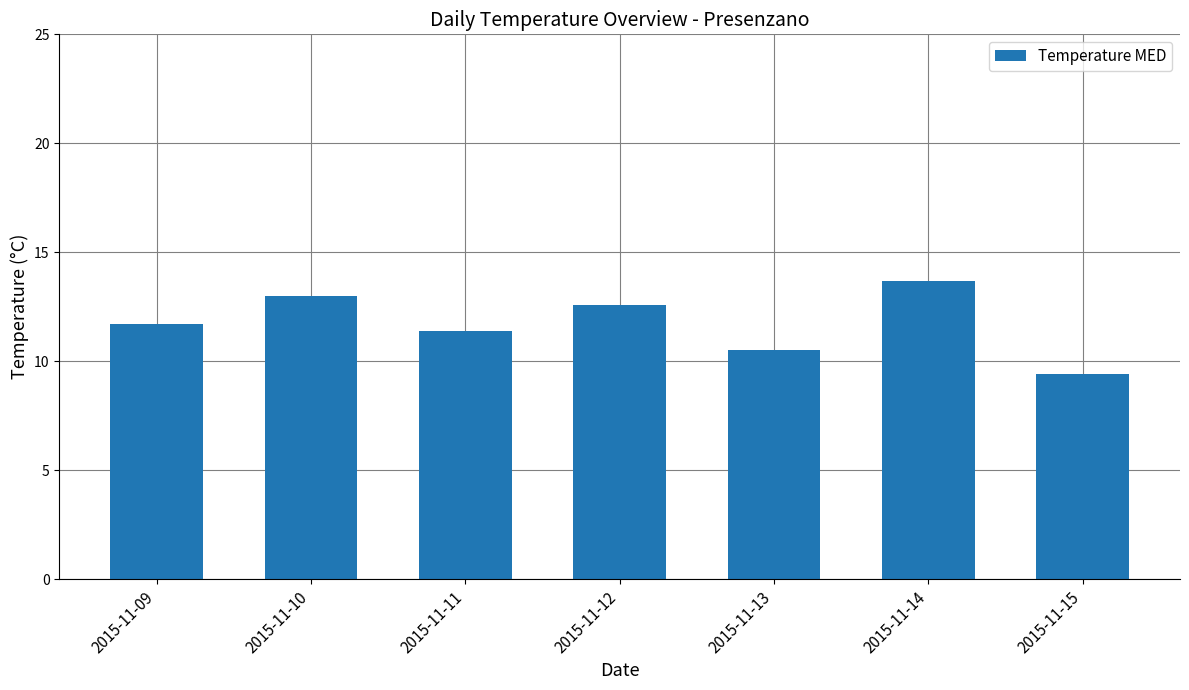

Reading right to left, what are all the values shown in this chart?

9.4	13.7	10.5	12.6	11.4	13.0	11.7